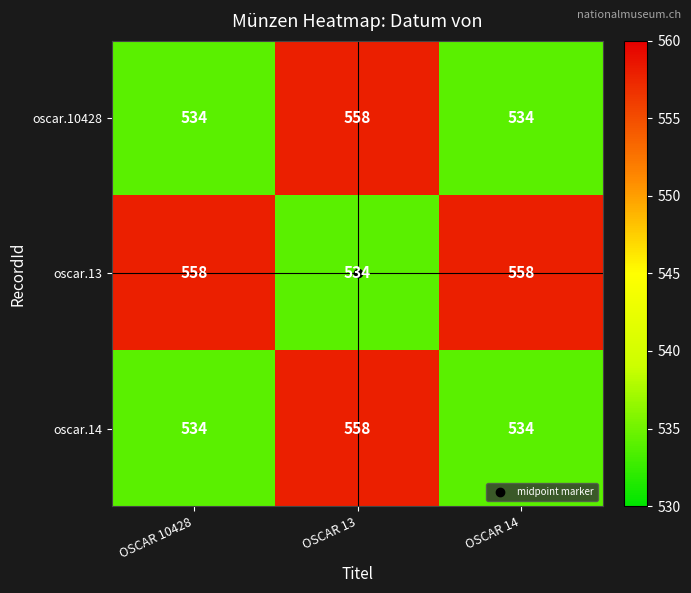

At which category is the sum across all series the highest?

OSCAR 13